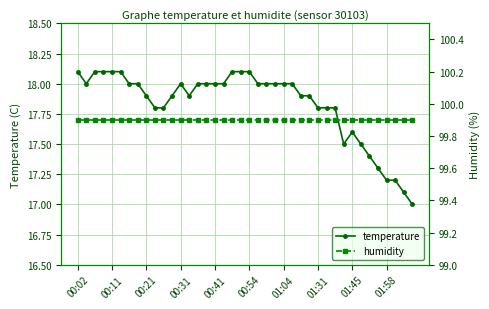

True or false: temperature has more than 0 points higher than both neighbors.

True